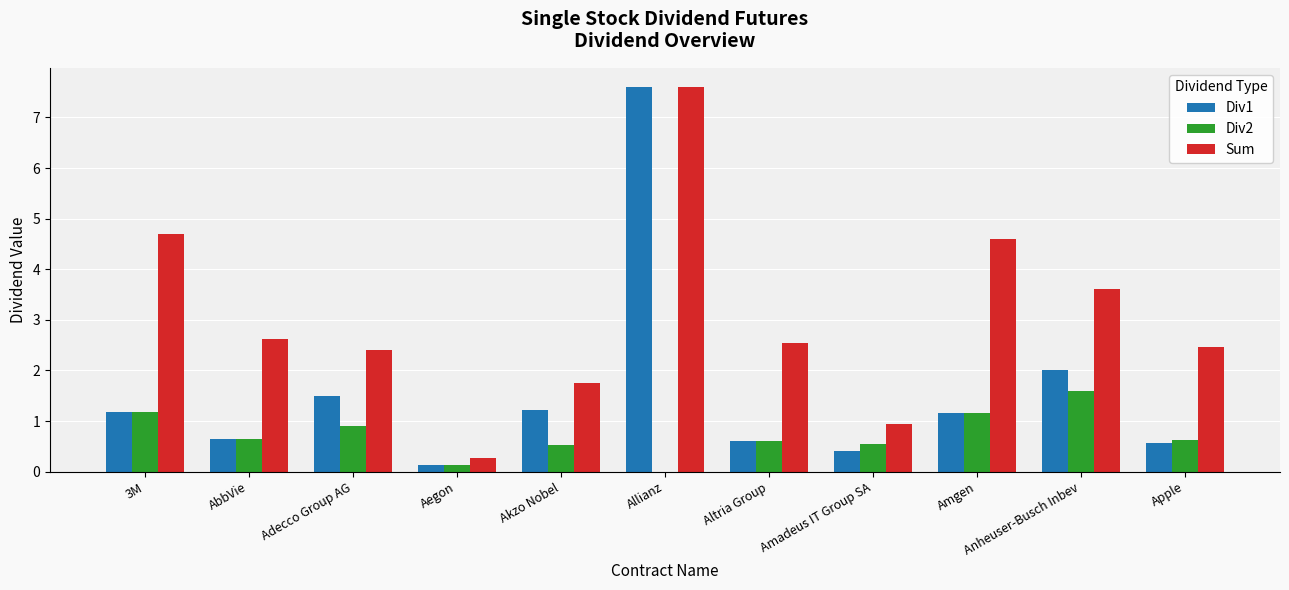

Is it true that Sum equals 0.6 at Apple?

False